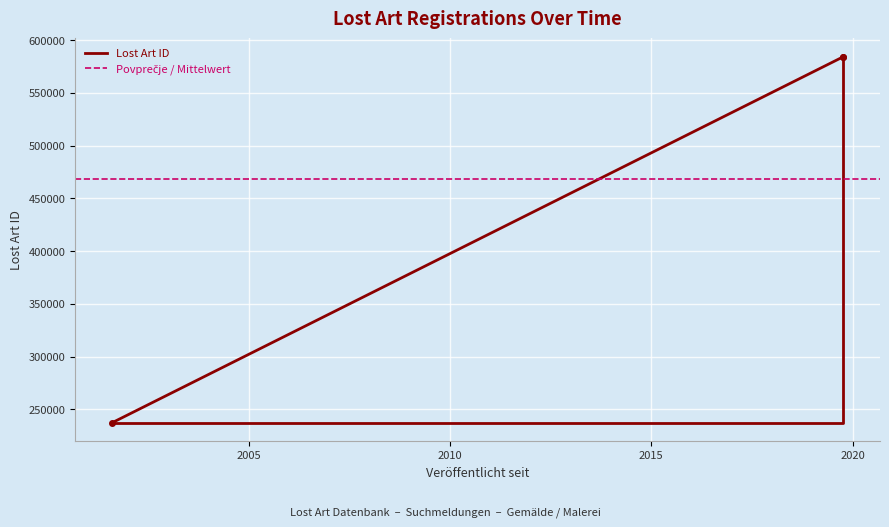

List the labels in order of value, smallest first.

2001-08-08, 2019-10-09, 2019-10-09